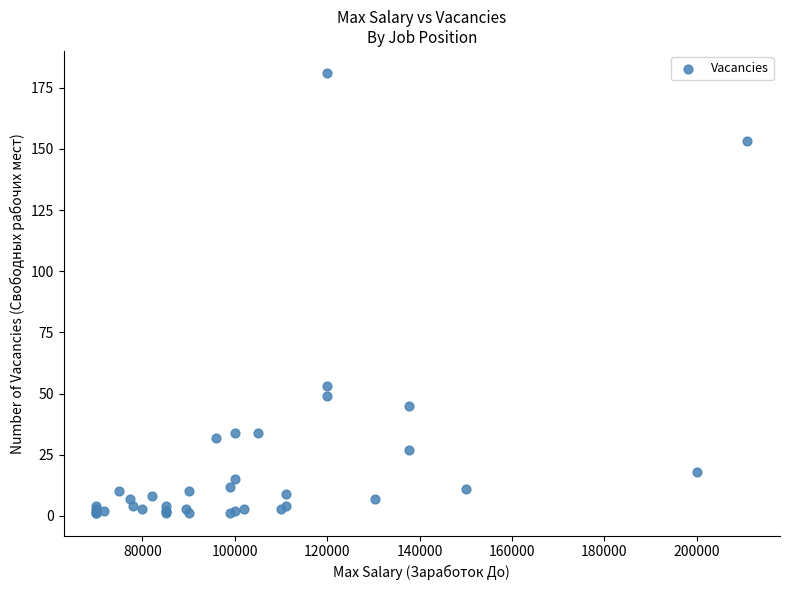

What Y value in the scatter plot is closest to 91?

53